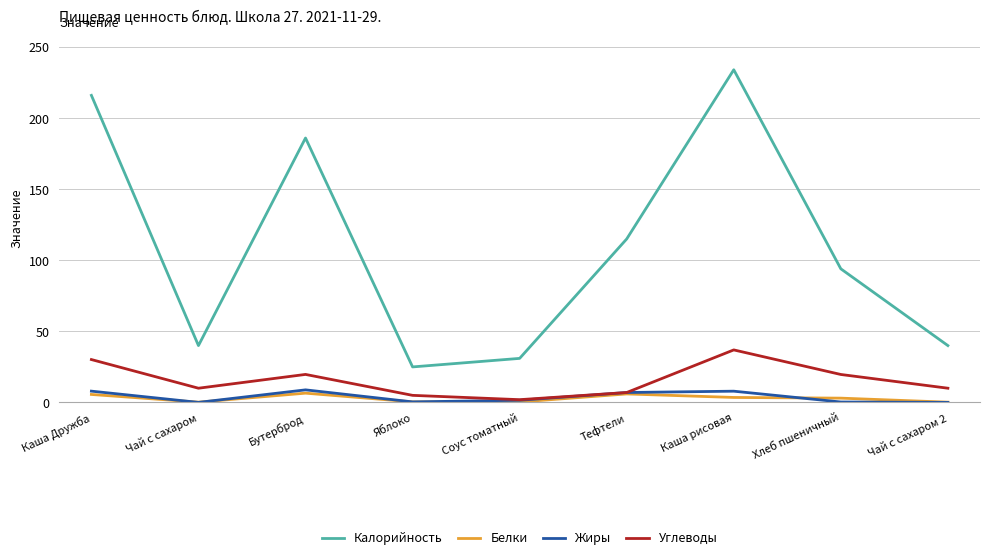

Which series has the largest total across all categories?

Калорийность